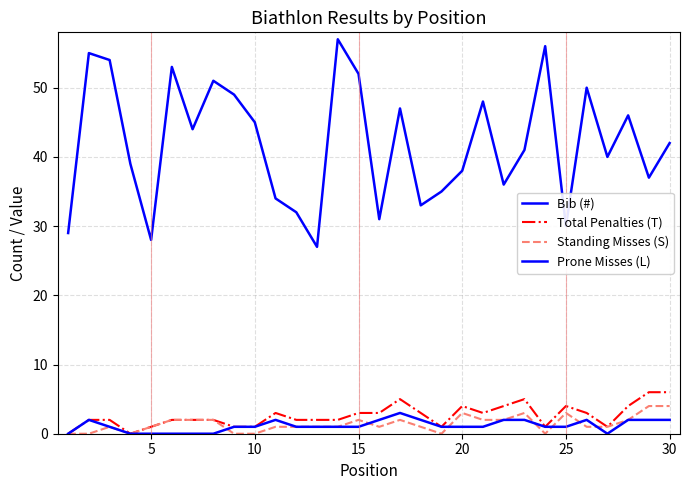

How many lines are shown in the chart?

4